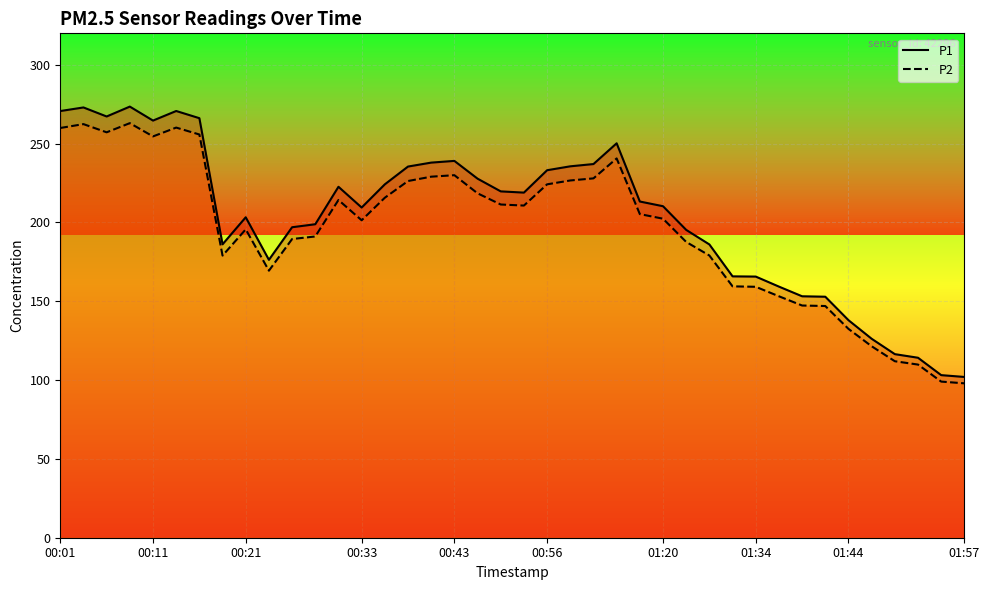

Count the number of categories in the chart.

40